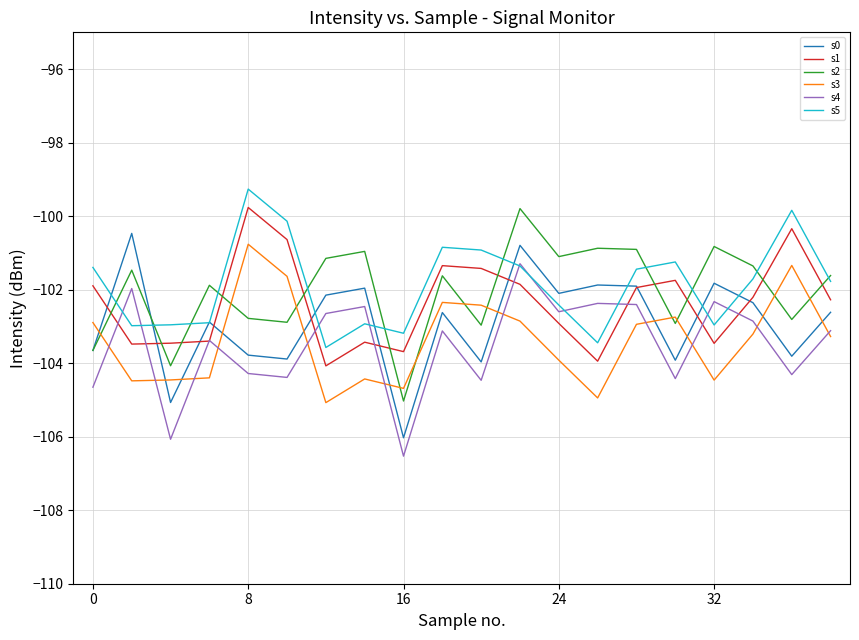

At how many categories does at least one series exceed -105?

20